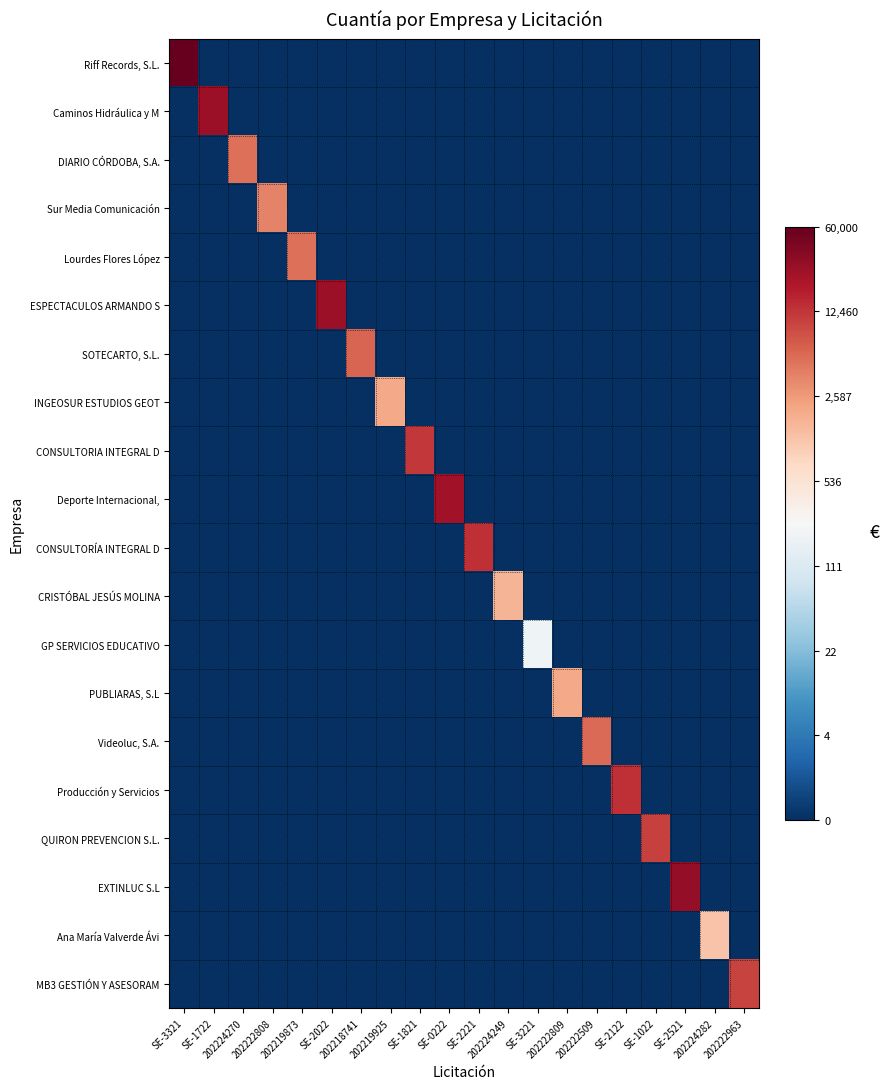

Reading right to left, transcribe all the data shown in this chart.

Riff Records, S.L.: 202222963=0.0	202224282=0.0	SE-2521=0.0	SE-1022=0.0	SE-2122=0.0	202222509=0.0	202222809=0.0	SE-3221=0.0	202224249=0.0	SE-2221=0.0	SE-0222=0.0	SE-1821=0.0	202219925=0.0	202218741=0.0	SE-2022=0.0	202219873=0.0	202222808=0.0	202224270=0.0	SE-1722=0.0	SE-3321=11.0
Caminos Hidráulica y M: 202222963=0.0	202224282=0.0	SE-2521=0.0	SE-1022=0.0	SE-2122=0.0	202222509=0.0	202222809=0.0	SE-3221=0.0	202224249=0.0	SE-2221=0.0	SE-0222=0.0	SE-1821=0.0	202219925=0.0	202218741=0.0	SE-2022=0.0	202219873=0.0	202222808=0.0	202224270=0.0	SE-1722=10.2	SE-3321=0.0
DIARIO CÓRDOBA, S.A.: 202222963=0.0	202224282=0.0	SE-2521=0.0	SE-1022=0.0	SE-2122=0.0	202222509=0.0	202222809=0.0	SE-3221=0.0	202224249=0.0	SE-2221=0.0	SE-0222=0.0	SE-1821=0.0	202219925=0.0	202218741=0.0	SE-2022=0.0	202219873=0.0	202222808=0.0	202224270=8.5	SE-1722=0.0	SE-3321=0.0
Sur Media Comunicación: 202222963=0.0	202224282=0.0	SE-2521=0.0	SE-1022=0.0	SE-2122=0.0	202222509=0.0	202222809=0.0	SE-3221=0.0	202224249=0.0	SE-2221=0.0	SE-0222=0.0	SE-1821=0.0	202219925=0.0	202218741=0.0	SE-2022=0.0	202219873=0.0	202222808=8.2	202224270=0.0	SE-1722=0.0	SE-3321=0.0
Lourdes Flores López: 202222963=0.0	202224282=0.0	SE-2521=0.0	SE-1022=0.0	SE-2122=0.0	202222509=0.0	202222809=0.0	SE-3221=0.0	202224249=0.0	SE-2221=0.0	SE-0222=0.0	SE-1821=0.0	202219925=0.0	202218741=0.0	SE-2022=0.0	202219873=8.5	202222808=0.0	202224270=0.0	SE-1722=0.0	SE-3321=0.0
ESPECTACULOS ARMANDO S: 202222963=0.0	202224282=0.0	SE-2521=0.0	SE-1022=0.0	SE-2122=0.0	202222509=0.0	202222809=0.0	SE-3221=0.0	202224249=0.0	SE-2221=0.0	SE-0222=0.0	SE-1821=0.0	202219925=0.0	202218741=0.0	SE-2022=10.2	202219873=0.0	202222808=0.0	202224270=0.0	SE-1722=0.0	SE-3321=0.0
SOTECARTO, S.L.: 202222963=0.0	202224282=0.0	SE-2521=0.0	SE-1022=0.0	SE-2122=0.0	202222509=0.0	202222809=0.0	SE-3221=0.0	202224249=0.0	SE-2221=0.0	SE-0222=0.0	SE-1821=0.0	202219925=0.0	202218741=8.7	SE-2022=0.0	202219873=0.0	202222808=0.0	202224270=0.0	SE-1722=0.0	SE-3321=0.0
INGEOSUR ESTUDIOS GEOT: 202222963=0.0	202224282=0.0	SE-2521=0.0	SE-1022=0.0	SE-2122=0.0	202222509=0.0	202222809=0.0	SE-3221=0.0	202224249=0.0	SE-2221=0.0	SE-0222=0.0	SE-1821=0.0	202219925=7.6	202218741=0.0	SE-2022=0.0	202219873=0.0	202222808=0.0	202224270=0.0	SE-1722=0.0	SE-3321=0.0
CONSULTORIA INTEGRAL D: 202222963=0.0	202224282=0.0	SE-2521=0.0	SE-1022=0.0	SE-2122=0.0	202222509=0.0	202222809=0.0	SE-3221=0.0	202224249=0.0	SE-2221=0.0	SE-0222=0.0	SE-1821=9.4	202219925=0.0	202218741=0.0	SE-2022=0.0	202219873=0.0	202222808=0.0	202224270=0.0	SE-1722=0.0	SE-3321=0.0
Deporte Internacional,: 202222963=0.0	202224282=0.0	SE-2521=0.0	SE-1022=0.0	SE-2122=0.0	202222509=0.0	202222809=0.0	SE-3221=0.0	202224249=0.0	SE-2221=0.0	SE-0222=10.1	SE-1821=0.0	202219925=0.0	202218741=0.0	SE-2022=0.0	202219873=0.0	202222808=0.0	202224270=0.0	SE-1722=0.0	SE-3321=0.0
CONSULTORÍA INTEGRAL D: 202222963=0.0	202224282=0.0	SE-2521=0.0	SE-1022=0.0	SE-2122=0.0	202222509=0.0	202222809=0.0	SE-3221=0.0	202224249=0.0	SE-2221=9.5	SE-0222=0.0	SE-1821=0.0	202219925=0.0	202218741=0.0	SE-2022=0.0	202219873=0.0	202222808=0.0	202224270=0.0	SE-1722=0.0	SE-3321=0.0
CRISTÓBAL JESÚS MOLINA: 202222963=0.0	202224282=0.0	SE-2521=0.0	SE-1022=0.0	SE-2122=0.0	202222509=0.0	202222809=0.0	SE-3221=0.0	202224249=7.4	SE-2221=0.0	SE-0222=0.0	SE-1821=0.0	202219925=0.0	202218741=0.0	SE-2022=0.0	202219873=0.0	202222808=0.0	202224270=0.0	SE-1722=0.0	SE-3321=0.0
GP SERVICIOS EDUCATIVO: 202222963=0.0	202224282=0.0	SE-2521=0.0	SE-1022=0.0	SE-2122=0.0	202222509=0.0	202222809=0.0	SE-3221=5.3	202224249=0.0	SE-2221=0.0	SE-0222=0.0	SE-1821=0.0	202219925=0.0	202218741=0.0	SE-2022=0.0	202219873=0.0	202222808=0.0	202224270=0.0	SE-1722=0.0	SE-3321=0.0
PUBLIARAS, S.L: 202222963=0.0	202224282=0.0	SE-2521=0.0	SE-1022=0.0	SE-2122=0.0	202222509=0.0	202222809=7.6	SE-3221=0.0	202224249=0.0	SE-2221=0.0	SE-0222=0.0	SE-1821=0.0	202219925=0.0	202218741=0.0	SE-2022=0.0	202219873=0.0	202222808=0.0	202224270=0.0	SE-1722=0.0	SE-3321=0.0
Videoluc, S.A.: 202222963=0.0	202224282=0.0	SE-2521=0.0	SE-1022=0.0	SE-2122=0.0	202222509=8.6	202222809=0.0	SE-3221=0.0	202224249=0.0	SE-2221=0.0	SE-0222=0.0	SE-1821=0.0	202219925=0.0	202218741=0.0	SE-2022=0.0	202219873=0.0	202222808=0.0	202224270=0.0	SE-1722=0.0	SE-3321=0.0
Producción y Servicios: 202222963=0.0	202224282=0.0	SE-2521=0.0	SE-1022=0.0	SE-2122=9.5	202222509=0.0	202222809=0.0	SE-3221=0.0	202224249=0.0	SE-2221=0.0	SE-0222=0.0	SE-1821=0.0	202219925=0.0	202218741=0.0	SE-2022=0.0	202219873=0.0	202222808=0.0	202224270=0.0	SE-1722=0.0	SE-3321=0.0
QUIRON PREVENCION S.L.: 202222963=0.0	202224282=0.0	SE-2521=0.0	SE-1022=9.3	SE-2122=0.0	202222509=0.0	202222809=0.0	SE-3221=0.0	202224249=0.0	SE-2221=0.0	SE-0222=0.0	SE-1821=0.0	202219925=0.0	202218741=0.0	SE-2022=0.0	202219873=0.0	202222808=0.0	202224270=0.0	SE-1722=0.0	SE-3321=0.0
EXTINLUC S.L: 202222963=0.0	202224282=0.0	SE-2521=10.3	SE-1022=0.0	SE-2122=0.0	202222509=0.0	202222809=0.0	SE-3221=0.0	202224249=0.0	SE-2221=0.0	SE-0222=0.0	SE-1821=0.0	202219925=0.0	202218741=0.0	SE-2022=0.0	202219873=0.0	202222808=0.0	202224270=0.0	SE-1722=0.0	SE-3321=0.0
Ana María Valverde Ávi: 202222963=0.0	202224282=7.1	SE-2521=0.0	SE-1022=0.0	SE-2122=0.0	202222509=0.0	202222809=0.0	SE-3221=0.0	202224249=0.0	SE-2221=0.0	SE-0222=0.0	SE-1821=0.0	202219925=0.0	202218741=0.0	SE-2022=0.0	202219873=0.0	202222808=0.0	202224270=0.0	SE-1722=0.0	SE-3321=0.0
MB3 GESTIÓN Y ASESORAM: 202222963=9.2	202224282=0.0	SE-2521=0.0	SE-1022=0.0	SE-2122=0.0	202222509=0.0	202222809=0.0	SE-3221=0.0	202224249=0.0	SE-2221=0.0	SE-0222=0.0	SE-1821=0.0	202219925=0.0	202218741=0.0	SE-2022=0.0	202219873=0.0	202222808=0.0	202224270=0.0	SE-1722=0.0	SE-3321=0.0